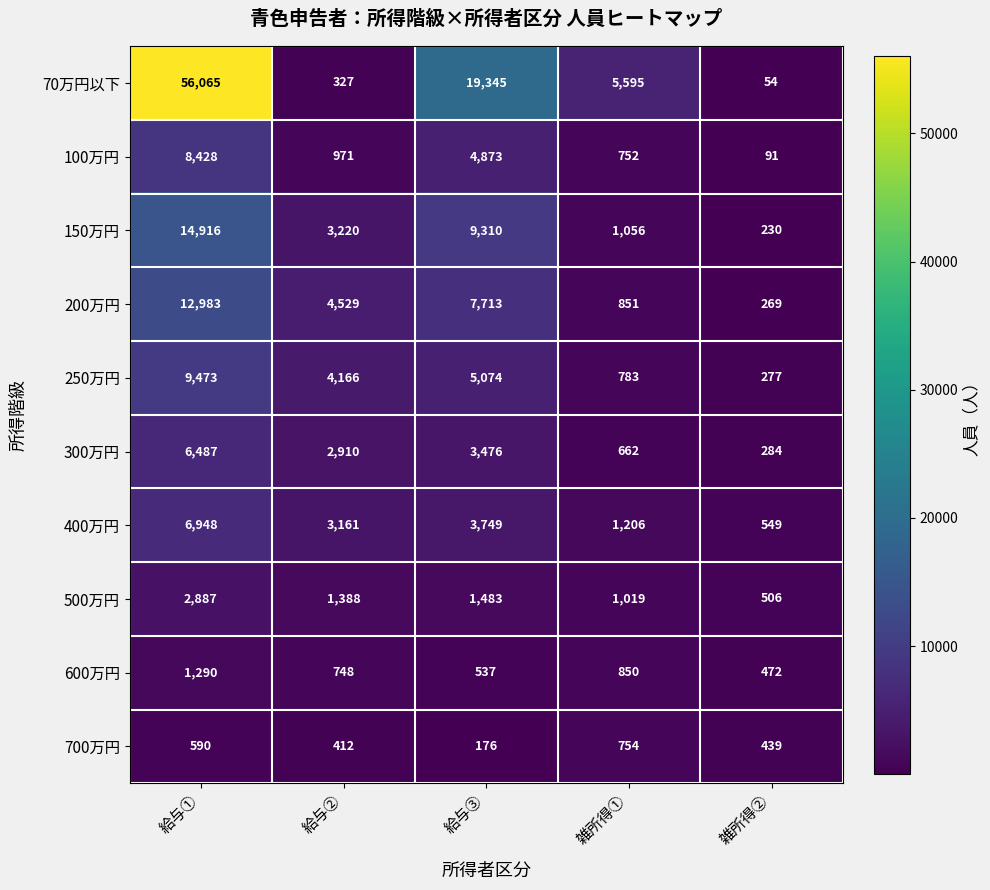

Is it true that 400万円 equals 3161 at 給与②?

True